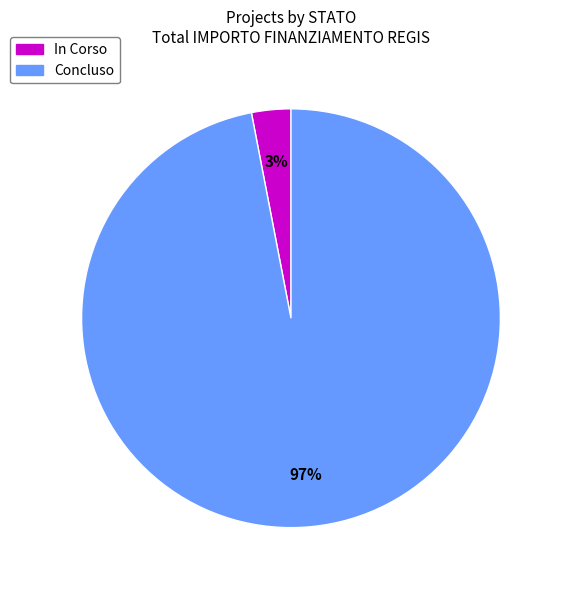

How many segments does this pie chart have?

2